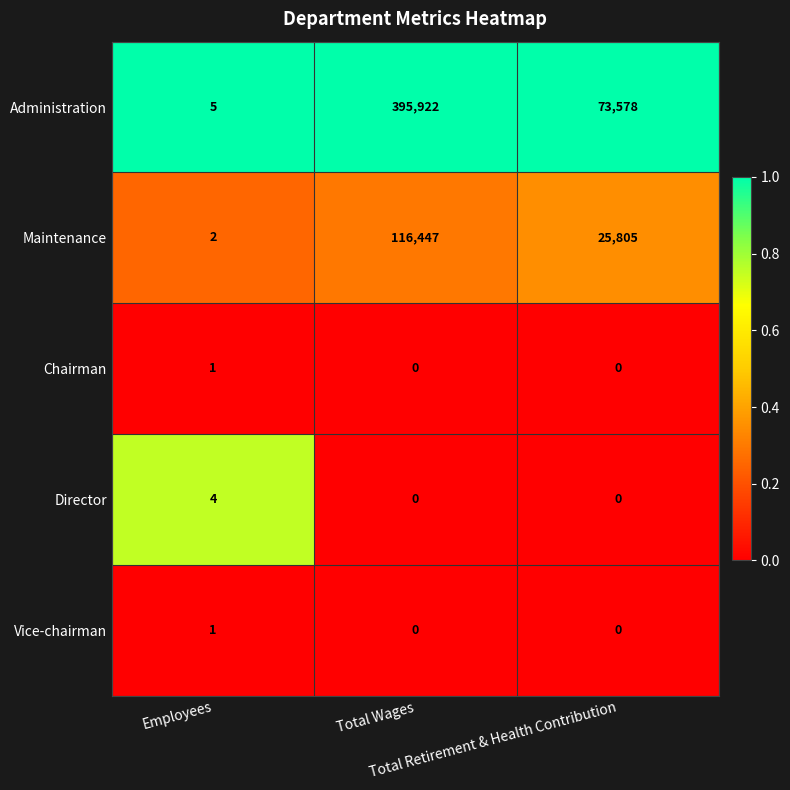

What is the maximum value shown in the chart?

395922